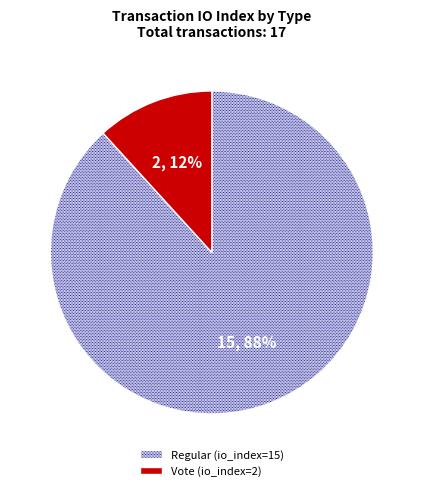

Which category has the smallest portion of the pie?

Vote